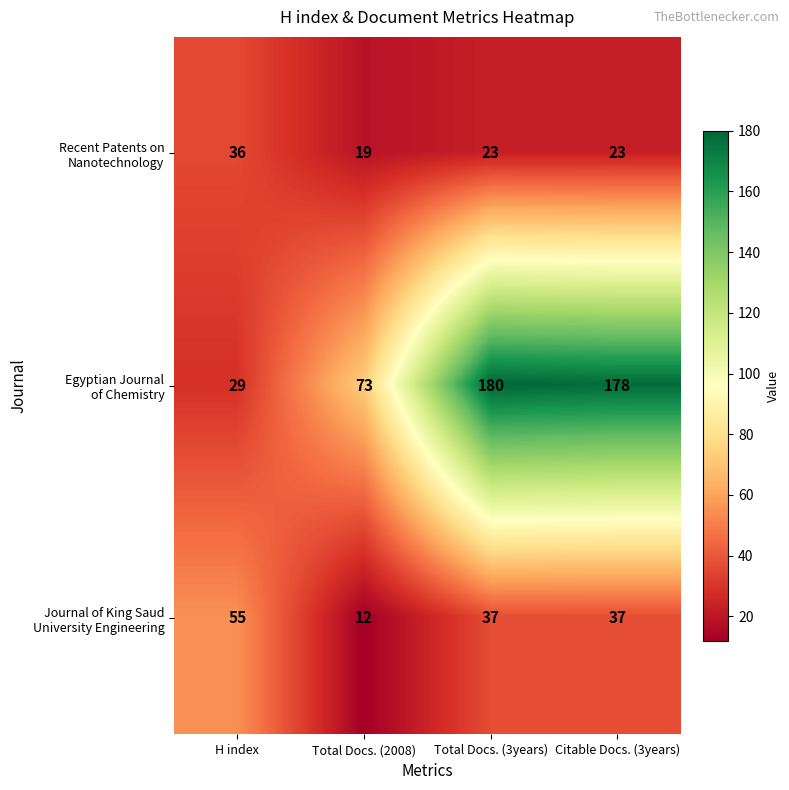

At how many categories does at least one series exceed 87?

2